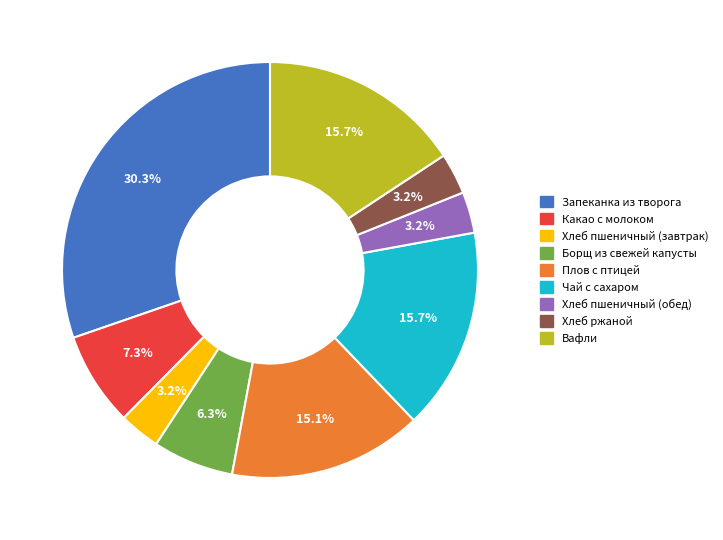

What is the total percentage of Хлеб ржаной and Хлеб пшеничный (обед)?

6.4%